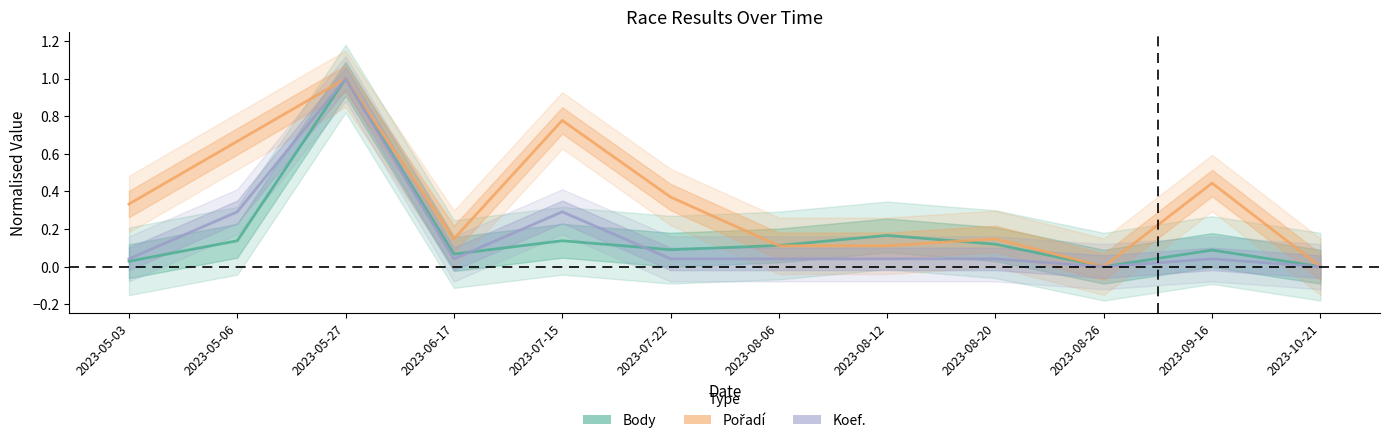

Does the chart display data point markers on the line(s)?

No